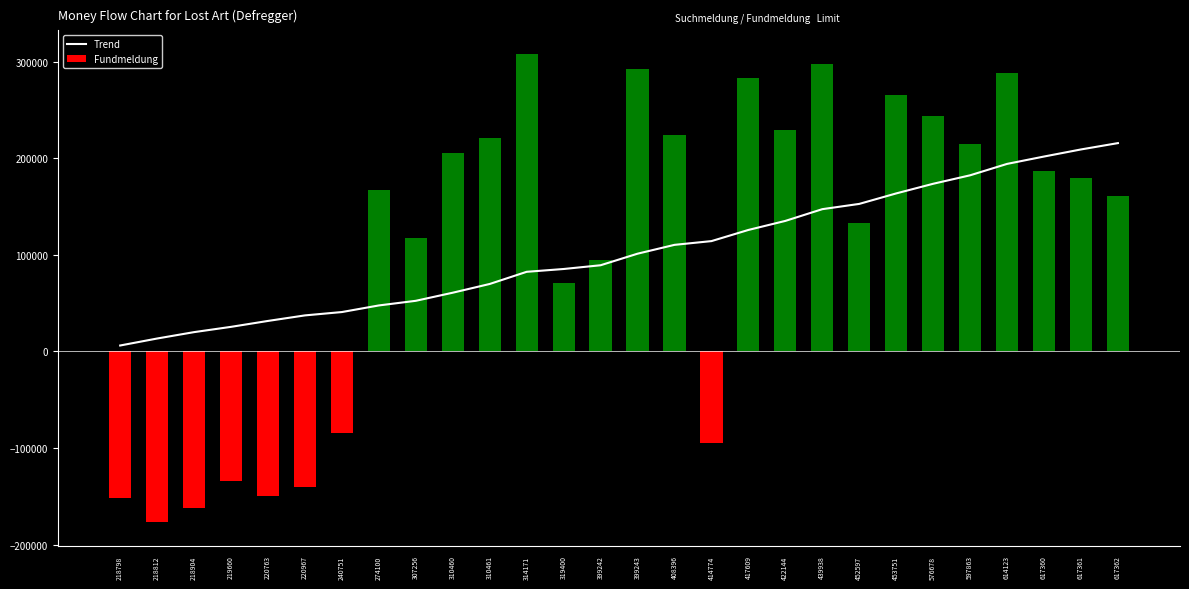

True or false: the data shows 85398.1 at 319400.

True